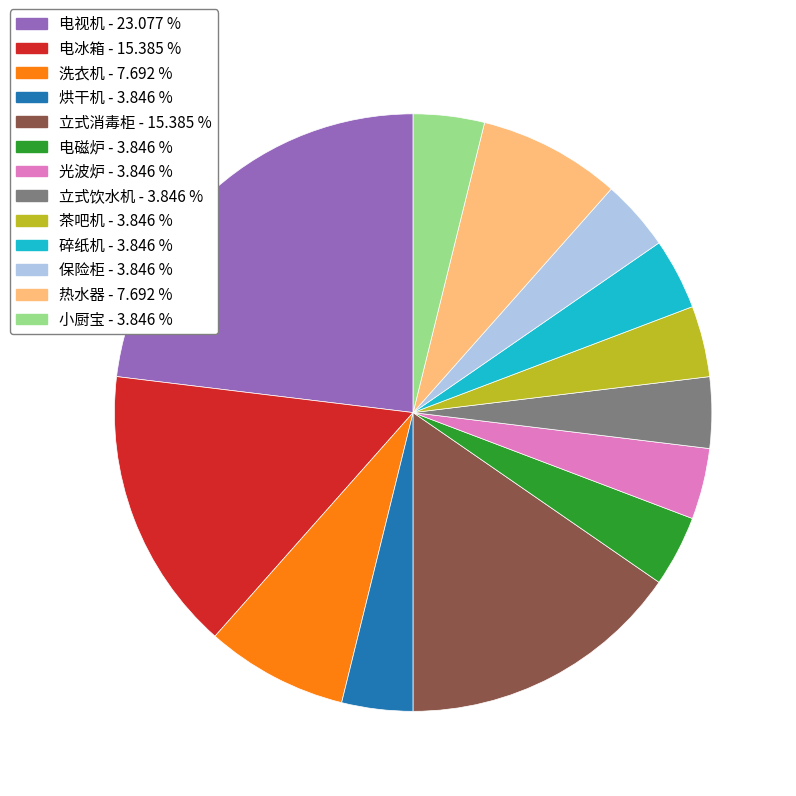

Does 热水器 - 7.692 % represent more than half of the total?

No